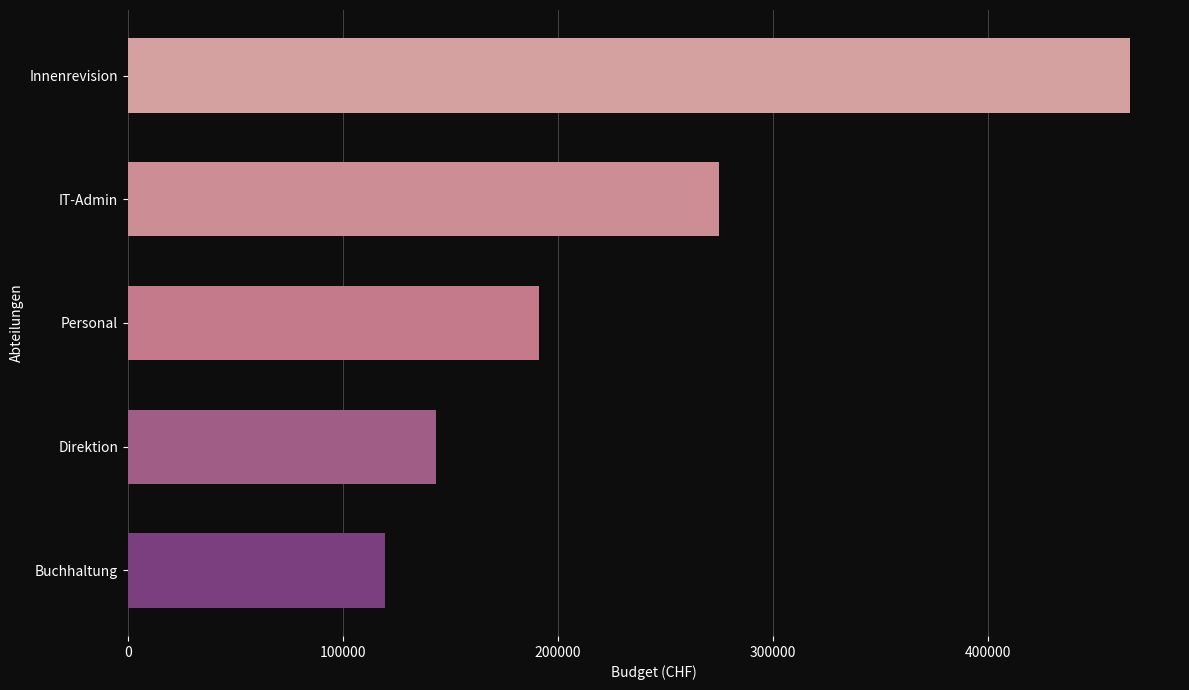

What is the smallest value displayed?

119546.7